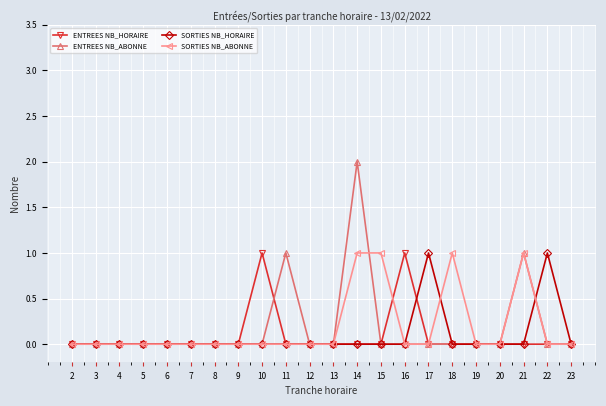

The ENTREES NB_ABONNE series shows 0 at 9. True or false?

True